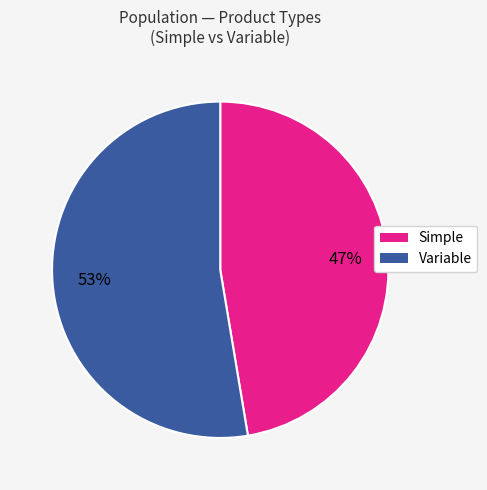

Between Variable and Simple, which is larger?

Variable